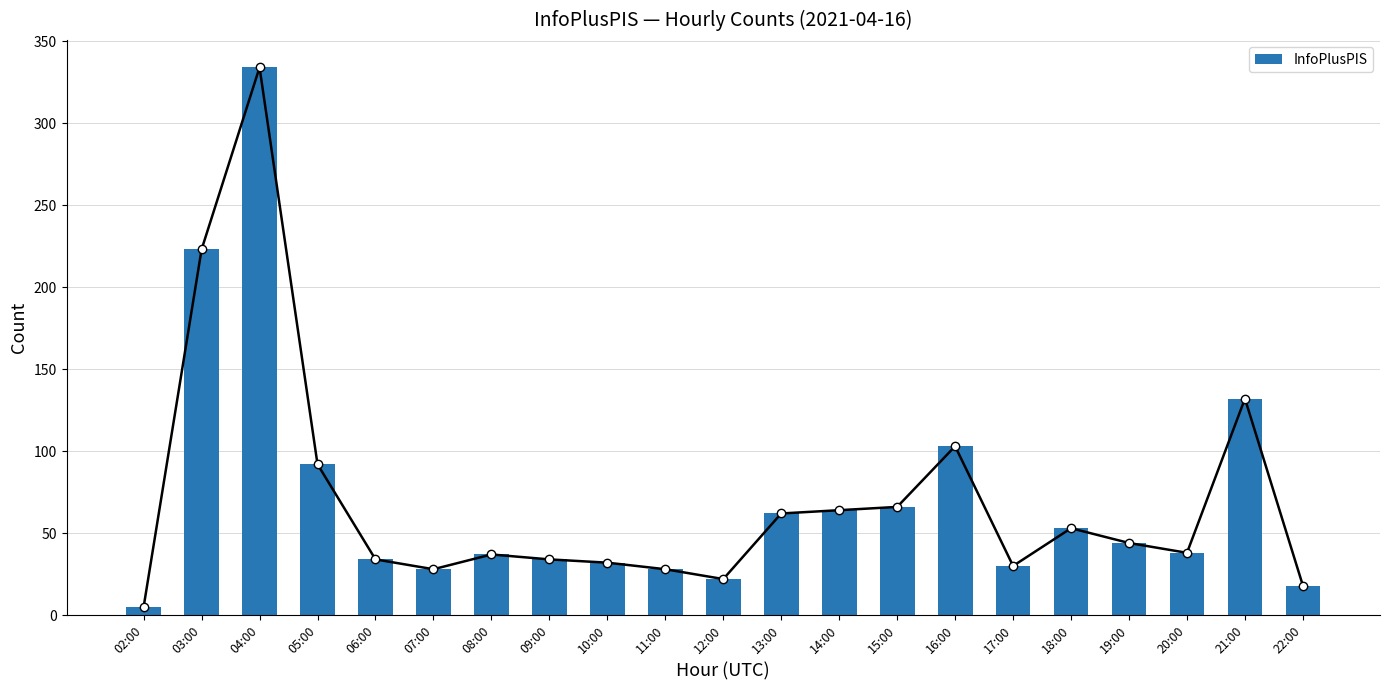

How many bars are there in total?

21